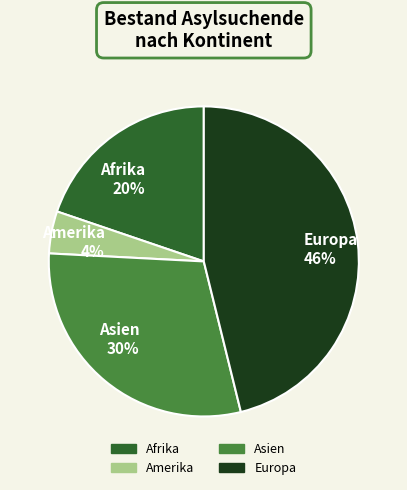

Which slice is the smallest?

Amerika